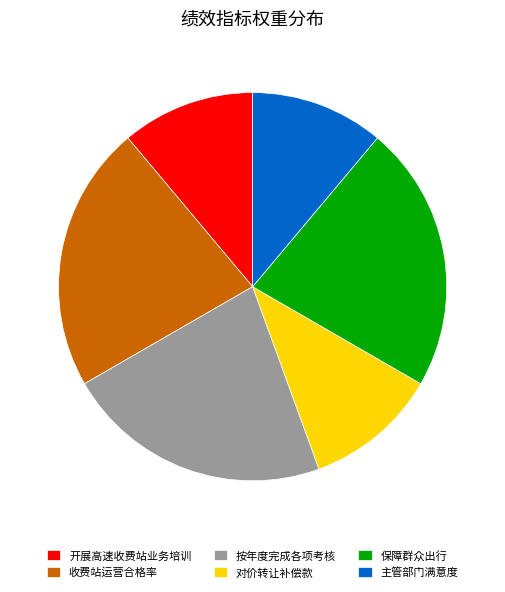

Is the sum of 开展高速收费站业务培训 and 保障群众出行 greater than half?

No